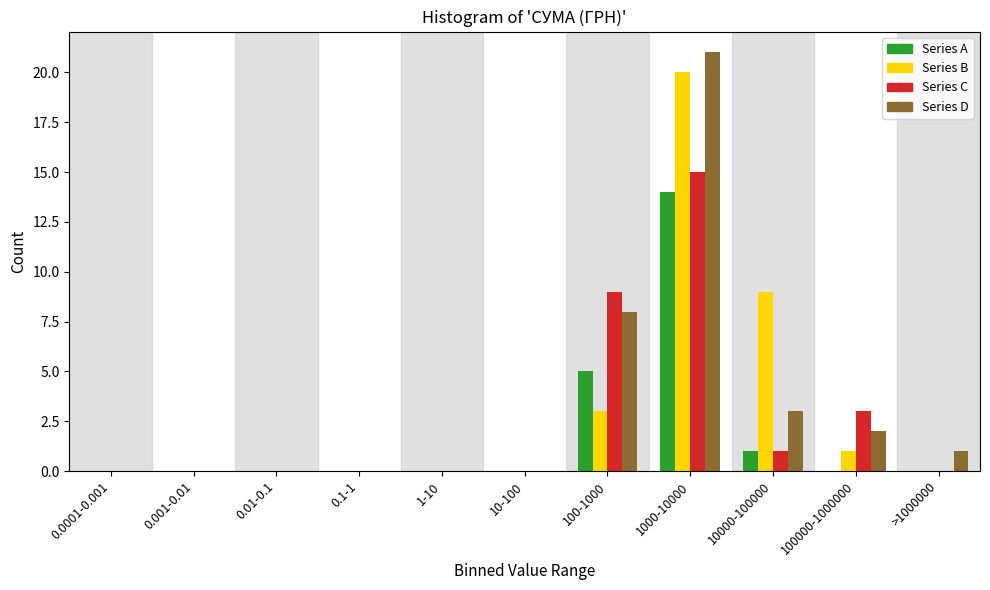

Which category has the highest value across all series?

1000-10000